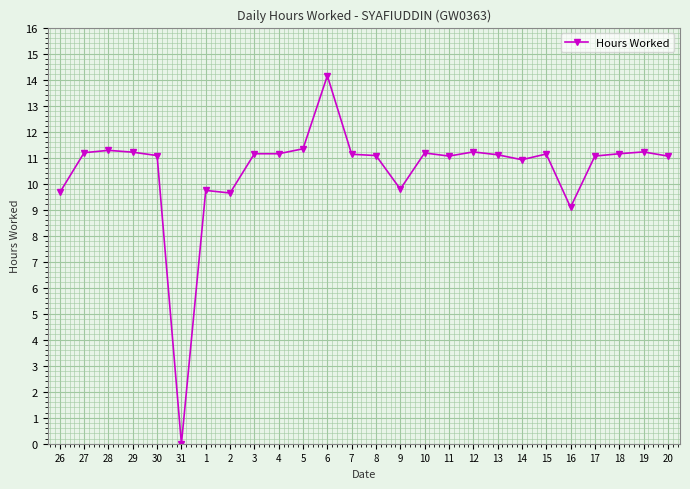

At which label does the data first exceed 11?

27